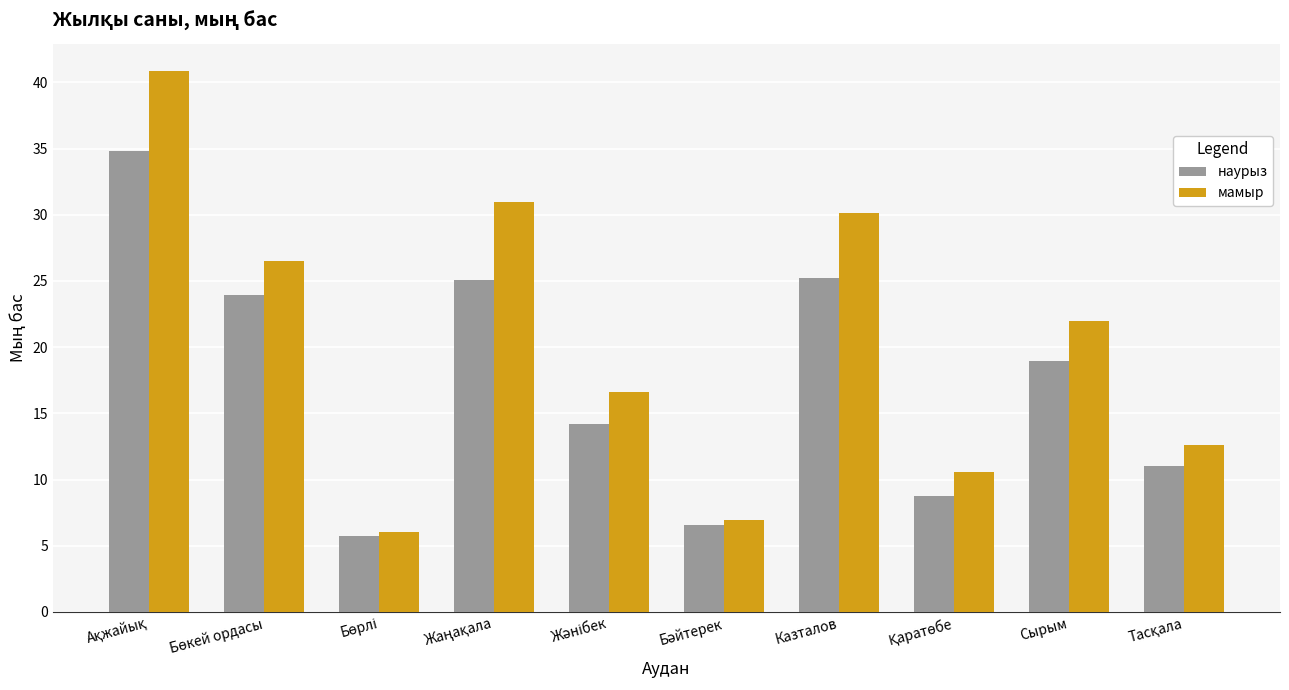

What is the label of the 9th bar from the left?

Сырым